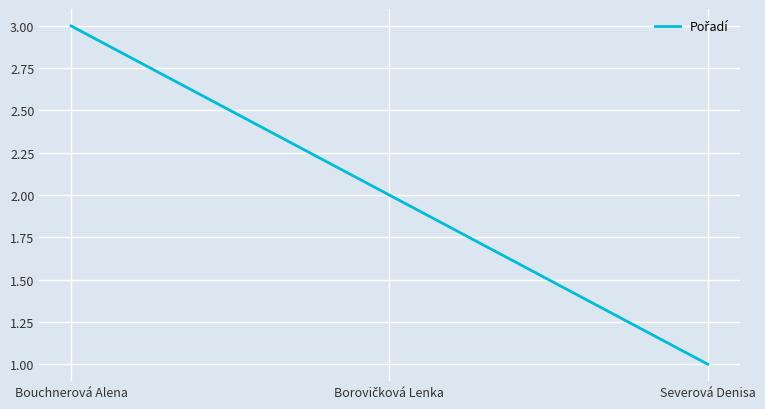

How many categories are shown in the chart?

3